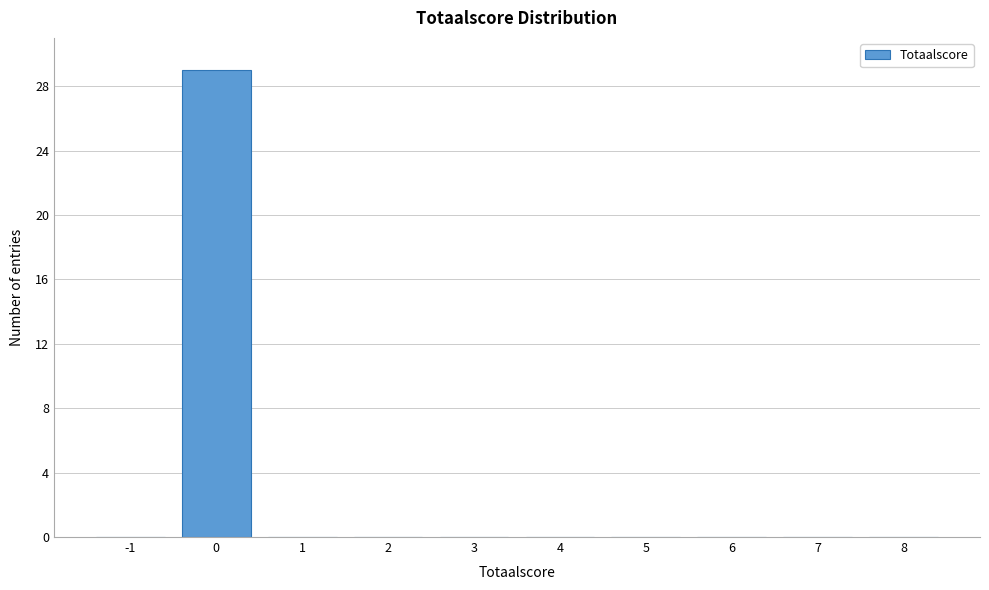

Reading left to right, what are all the values shown in this chart?

-1=0	0=29	1=0	2=0	3=0	4=0	5=0	6=0	7=0	8=0